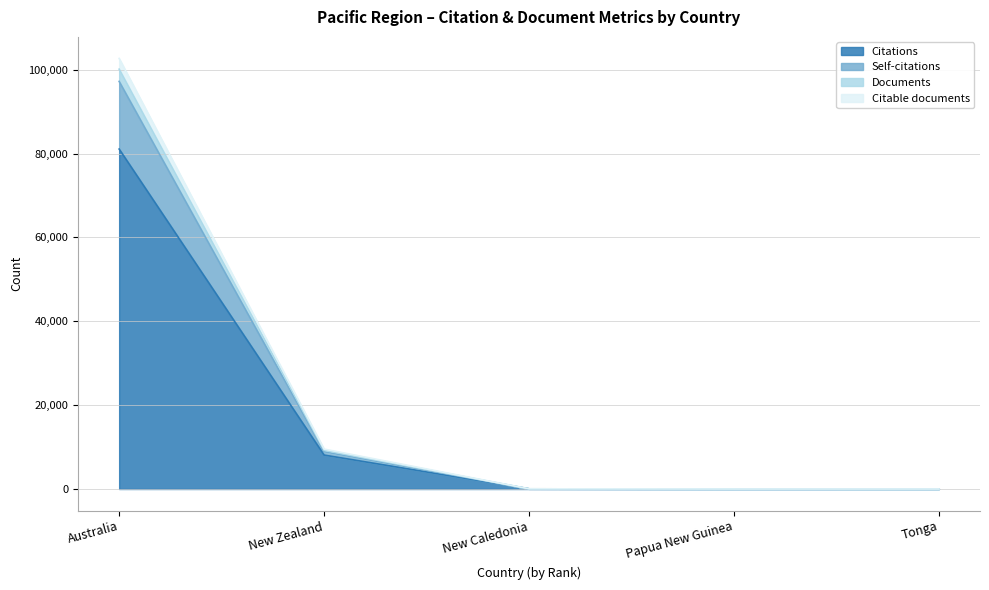

Is it true that Citations equals 12 at Papua New Guinea?

False